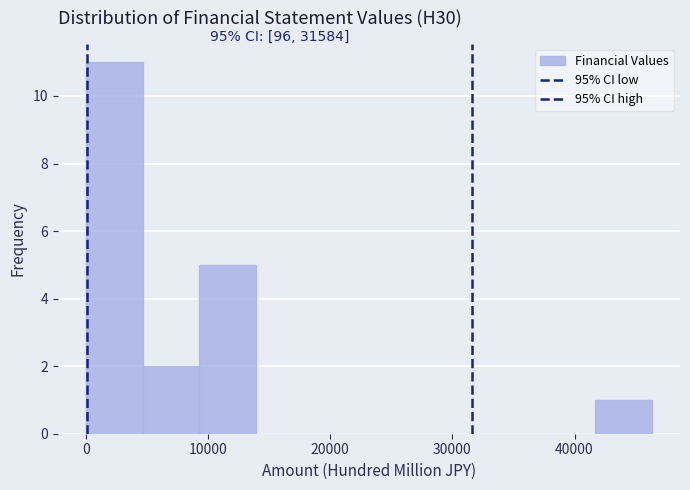

Over which range of the x-axis is the bar tallest?

0 to 5000